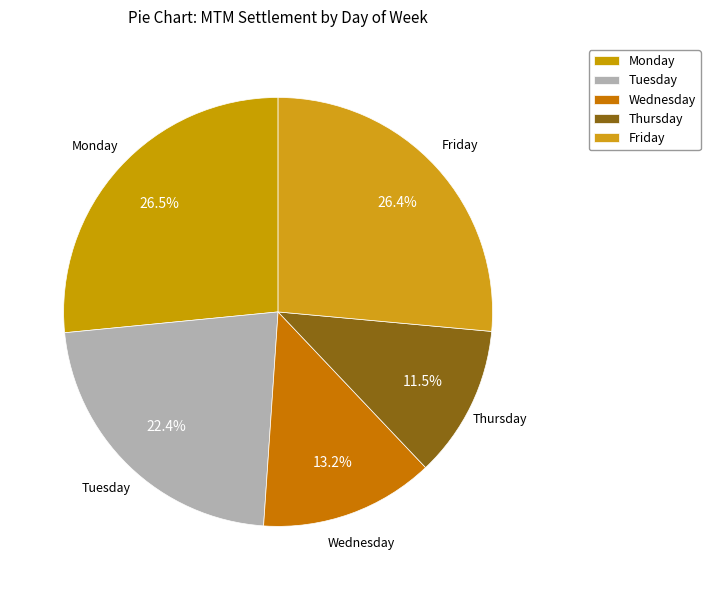

Count the number of slices in the pie.

5